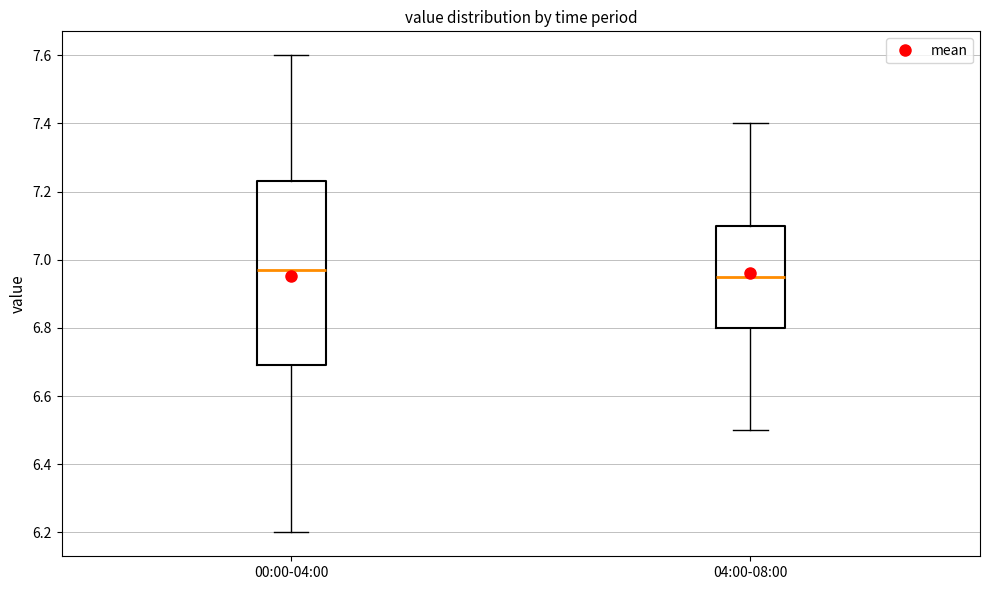

Reading left to right, read every box against the y-axis: the position of its median line, the range the box covers, and the ends of its whiskers. The values are not printed on the chart, so give them approximately, as read against the axis.

00:00-04:00: median 6.98, box 6.70 to 7.24, whiskers 6.20 to 7.60
04:00-08:00: median 6.96, box 6.80 to 7.10, whiskers 6.50 to 7.40